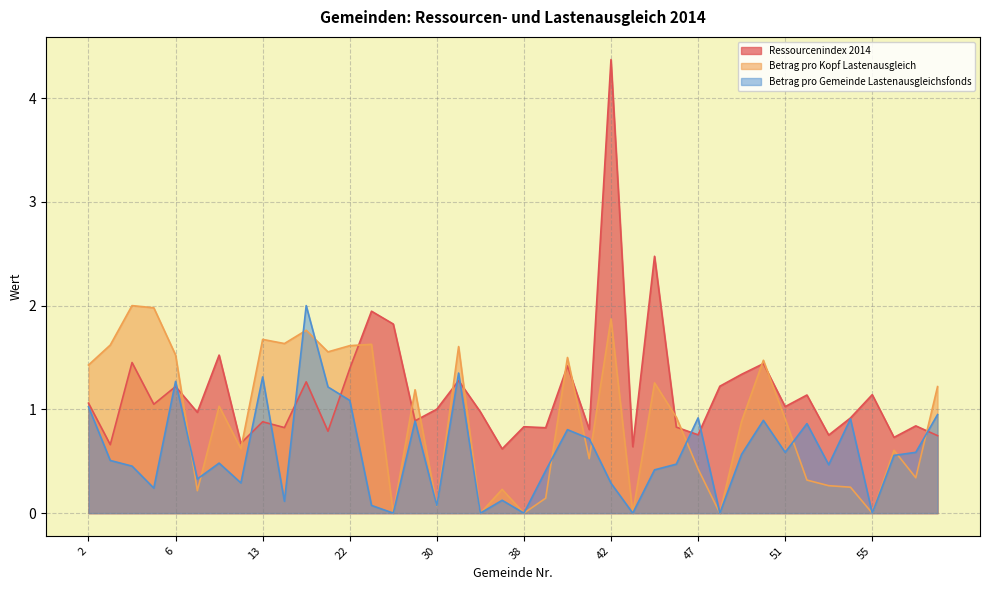

What is the total value across all series at 3?

2.8